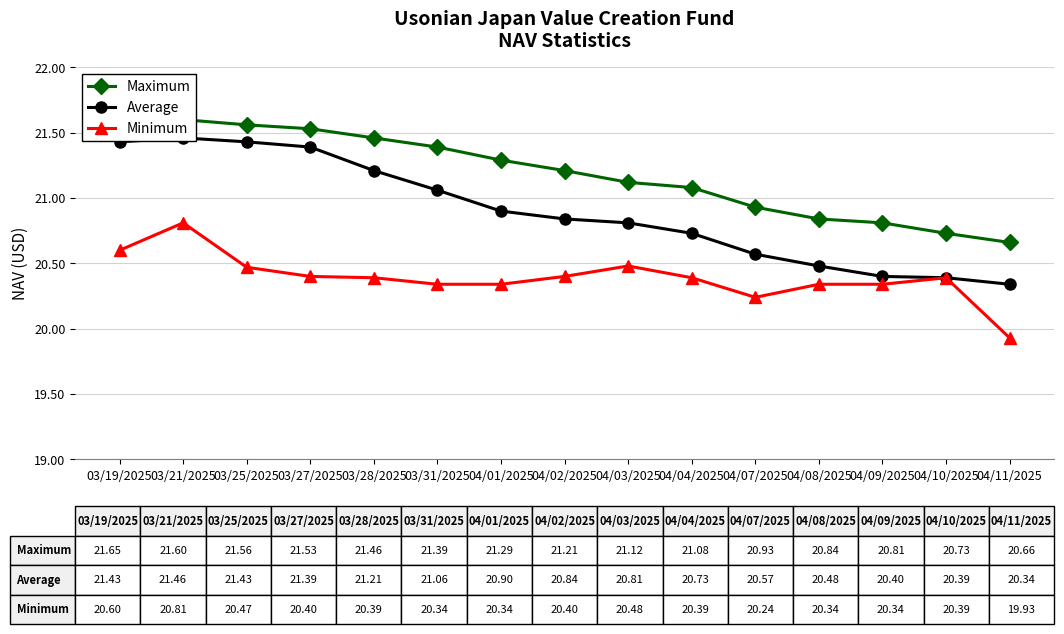

Where is the first local maximum for Minimum?

03/21/2025